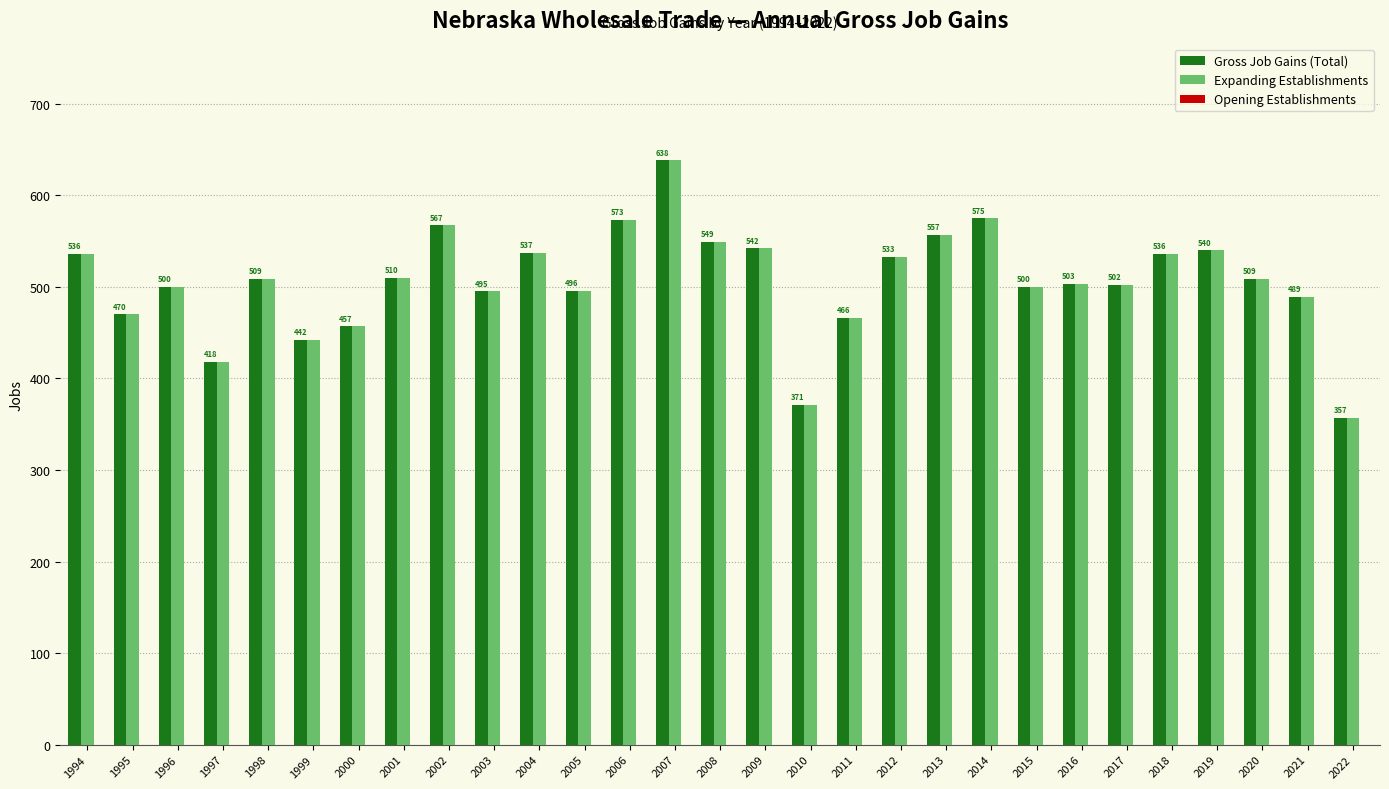

What is the difference between the maximum and minimum values in the Expanding Establishments series?

281